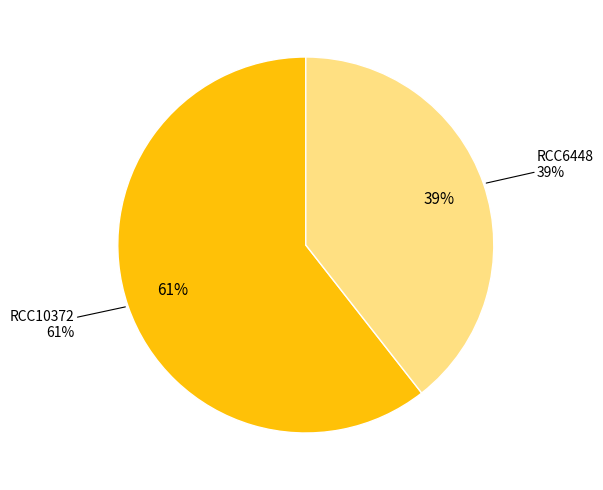

What percentage is the RCC6448 slice, to the nearest percent?

39%